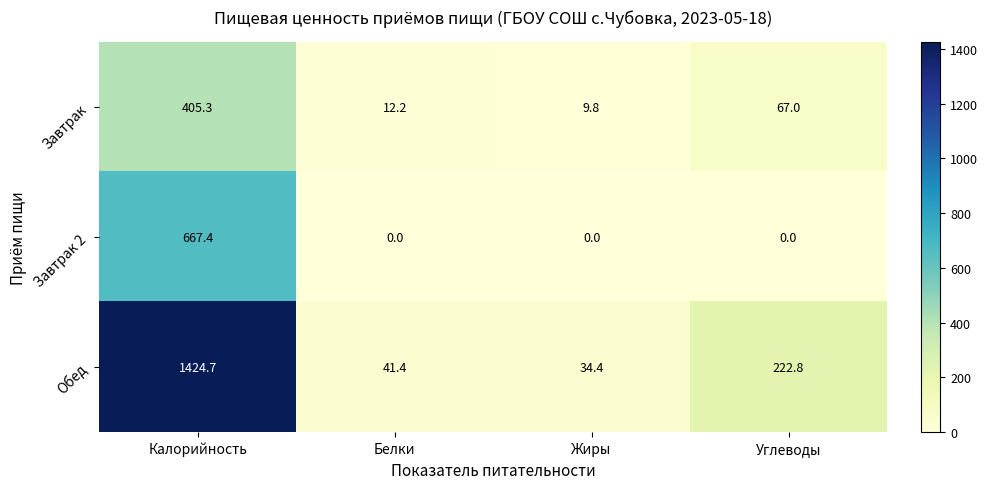

What is the total value across all series at Калорийность?

2497.4